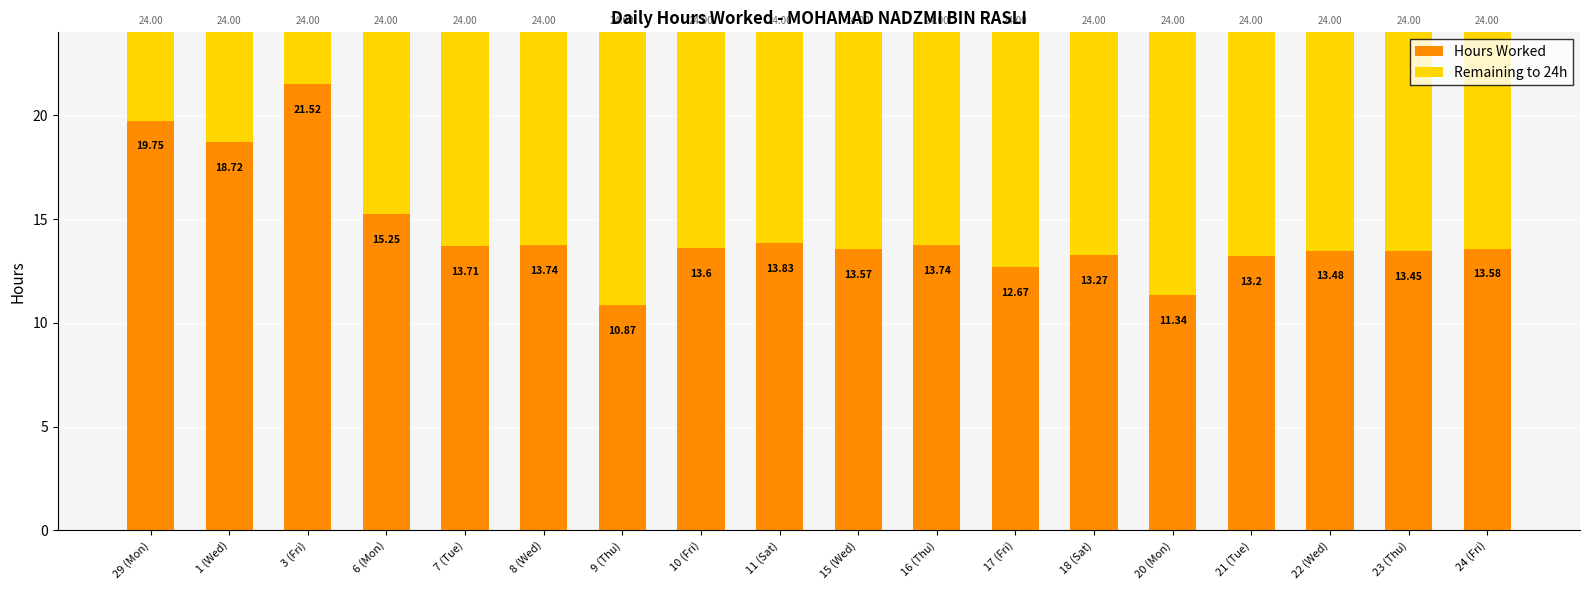

What is the total value across all series at 8 (Wed)?

24.0